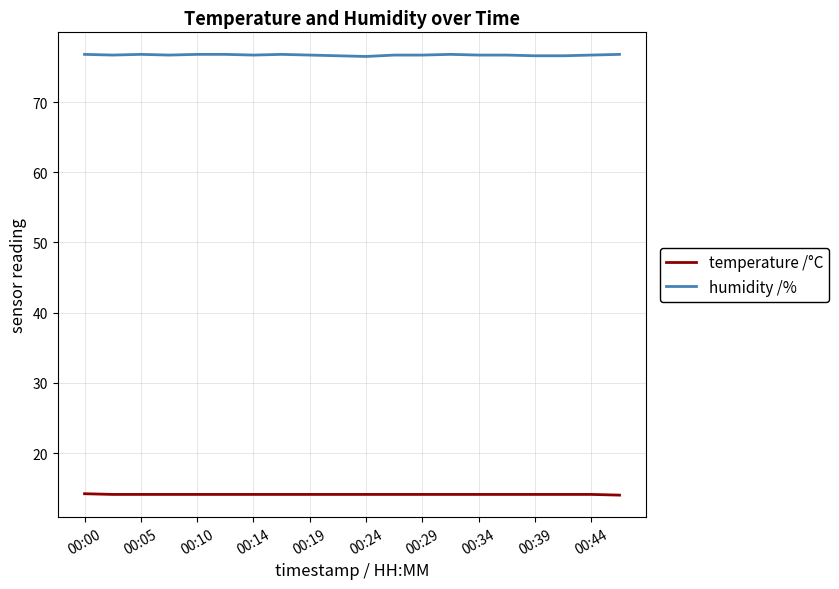

What is the difference between the maximum and minimum values in the temperature /°C series?

0.2